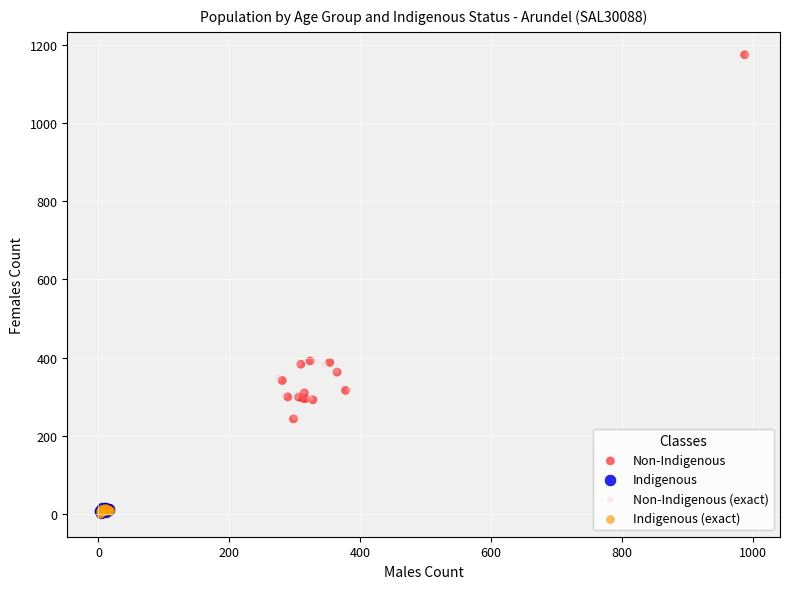

Which series has the widest spread of Y values?

Non-Indigenous